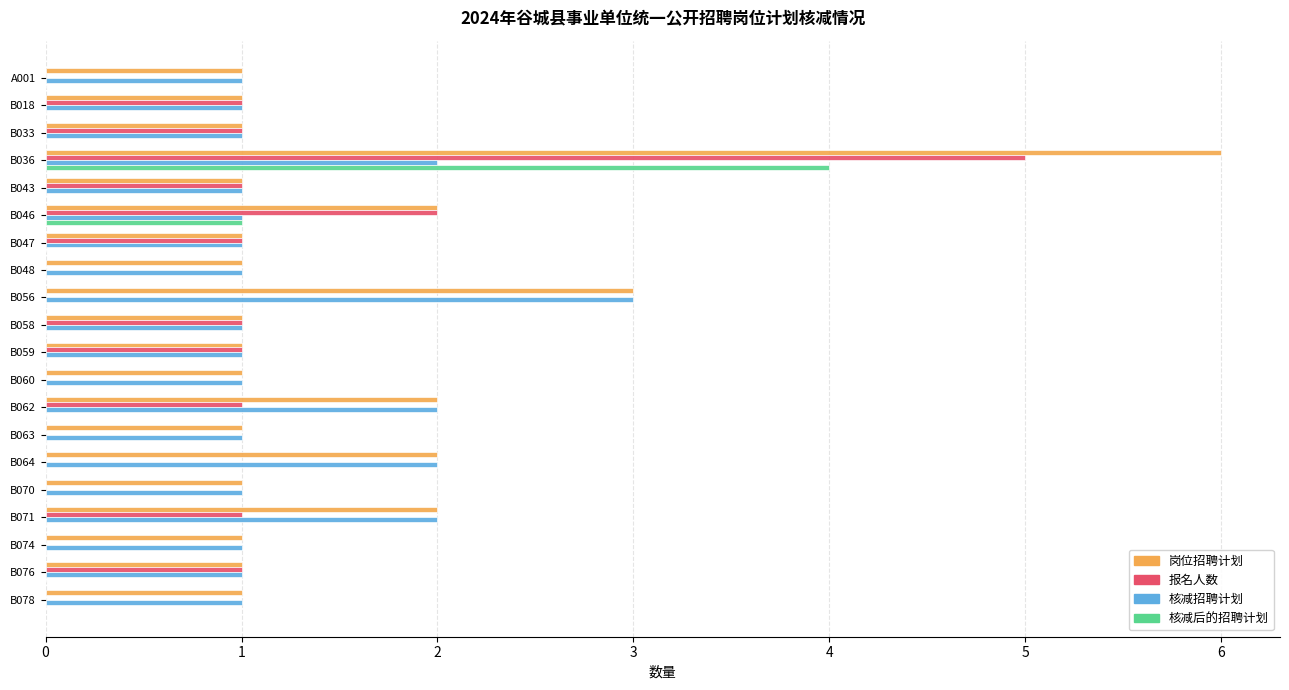

The 报名人数 series shows 5 at B036. True or false?

True